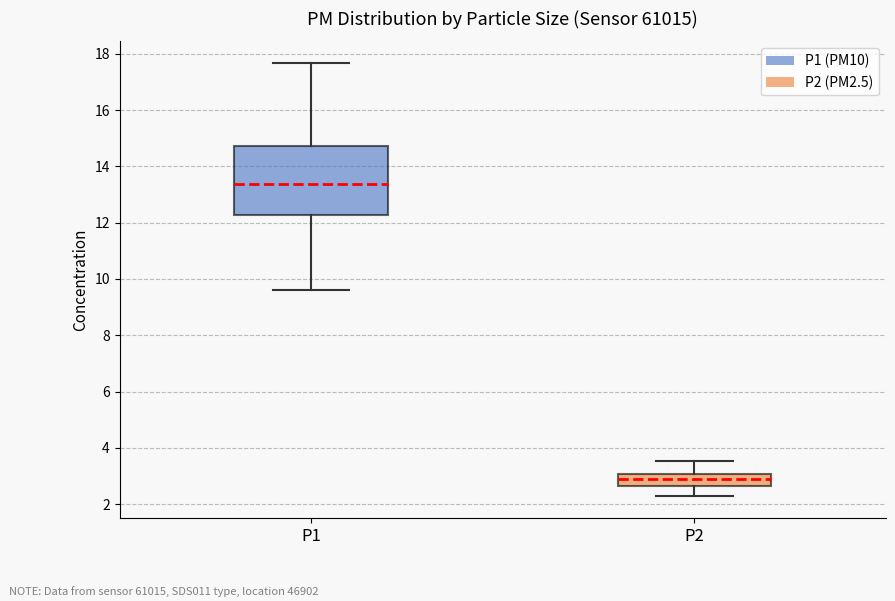

Reading left to right, transcribe this box plot: for each box, give where its median line is, the range the box spans, and where its two whiskers end, as read against the y-axis. The values are not printed on the chart, so give them approximately, as read against the axis.

P1: median 13.4, box 12.2 to 14.8, whiskers 9.6 to 17.6
P2: median 2.8, box 2.6 to 3.0, whiskers 2.2 to 3.6